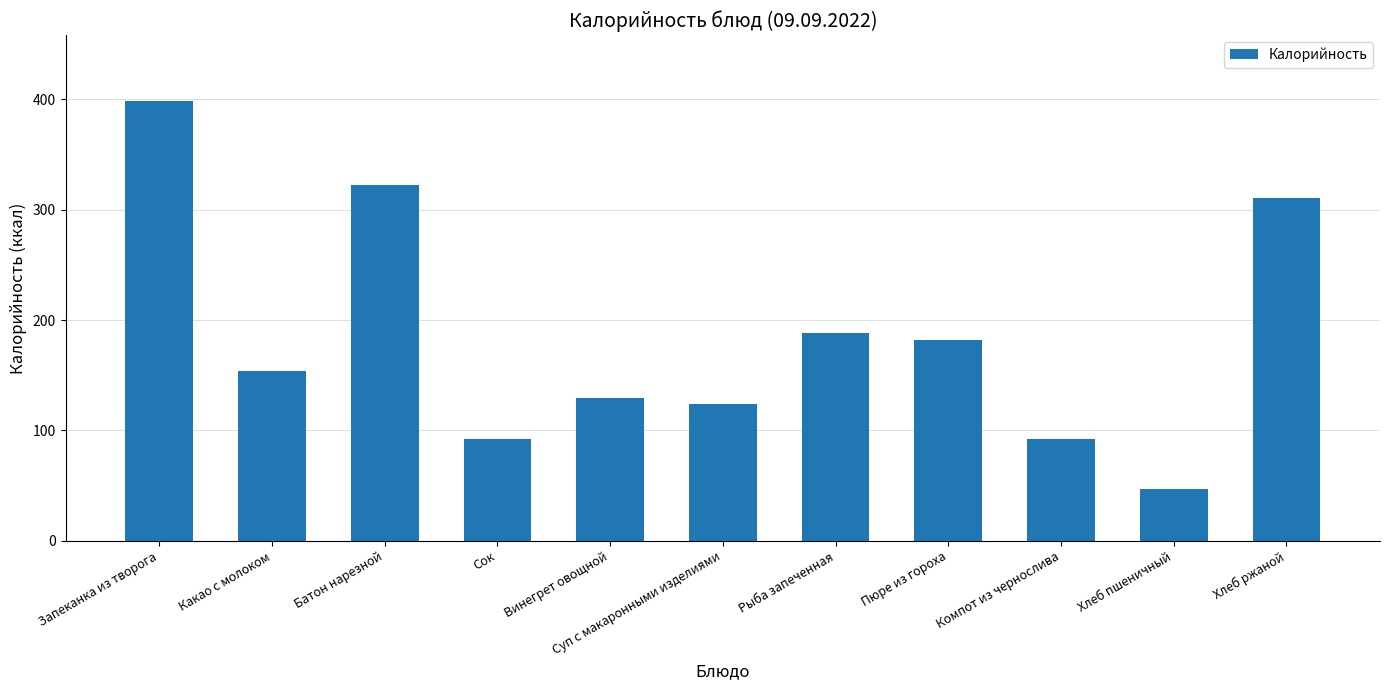

What value does the data have at Сок?

92.0